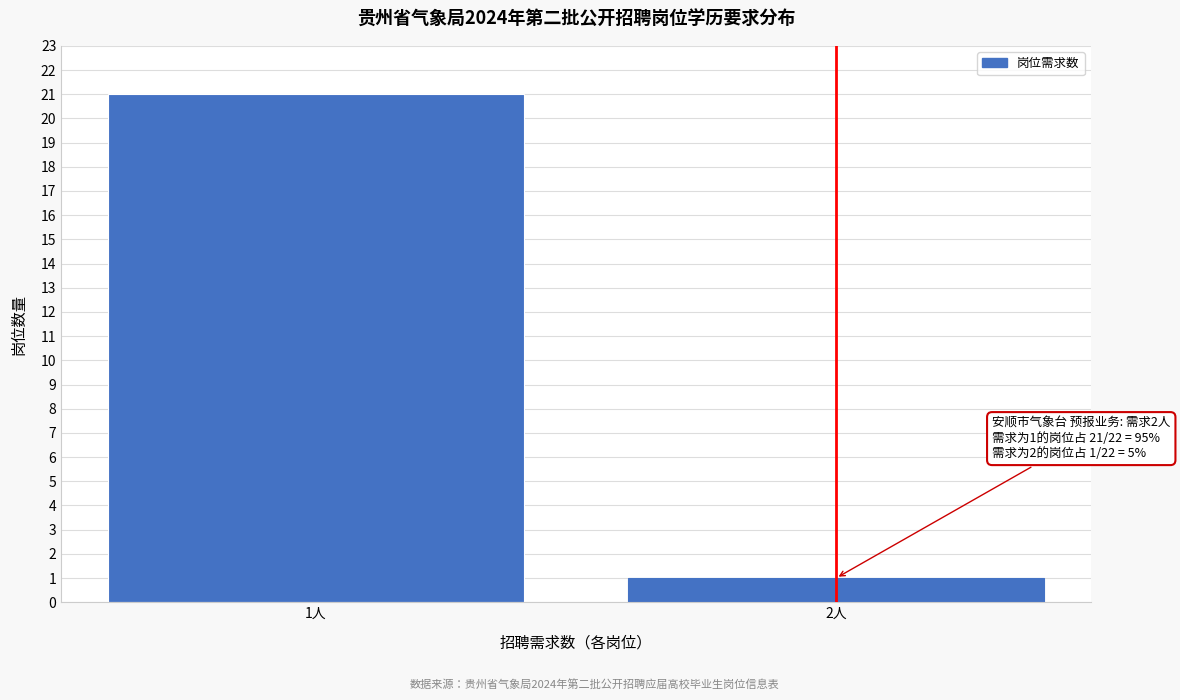

Reading right to left, list all the values displayed in this chart.

1	21